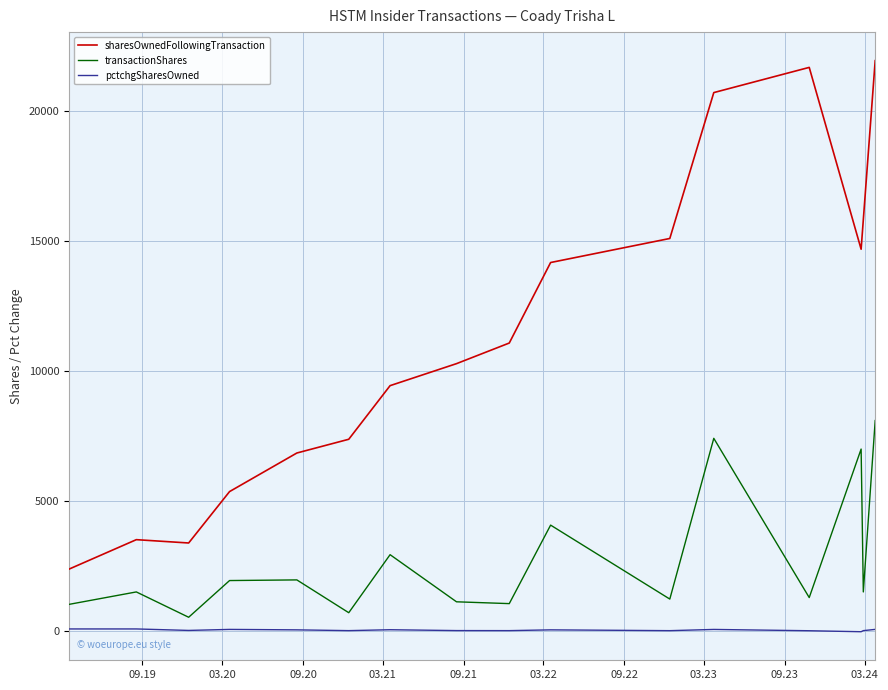

Which series has the largest total across all categories?

sharesOwnedFollowingTransaction